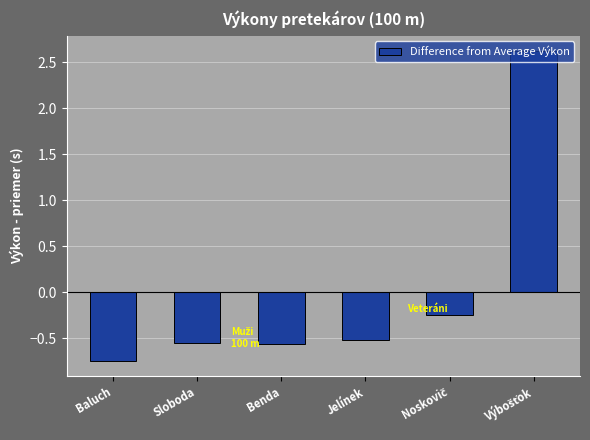

At which category does the chart reach its minimum across all series?

Baluch